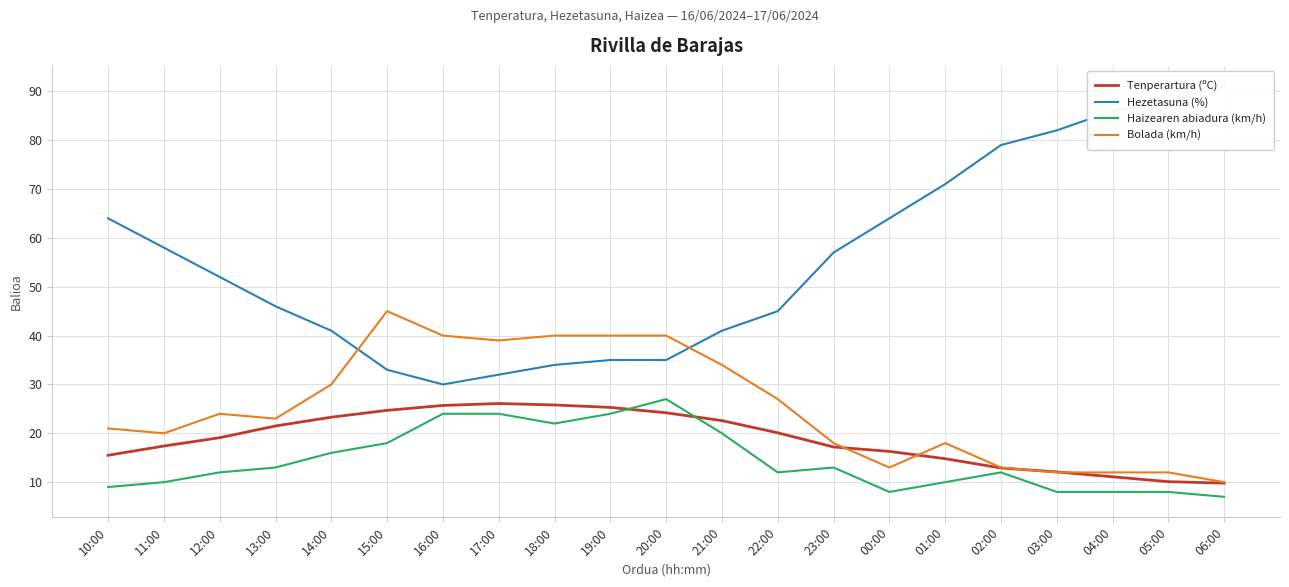

Is this an area chart (filled region under the line)?

No